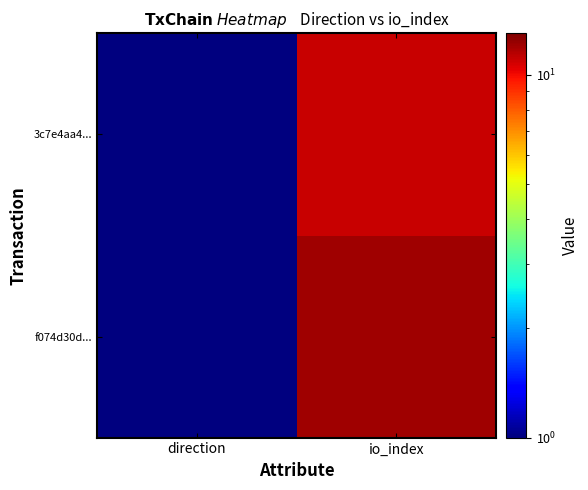

Reading left to right, transcribe all the data shown in this chart.

f074d30d...: direction=1	io_index=12
3c7e4aa4...: direction=1	io_index=11